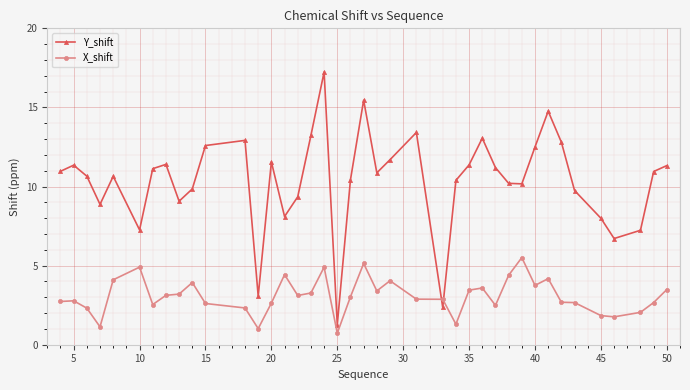

True or false: Y_shift and X_shift cross at least once.

True